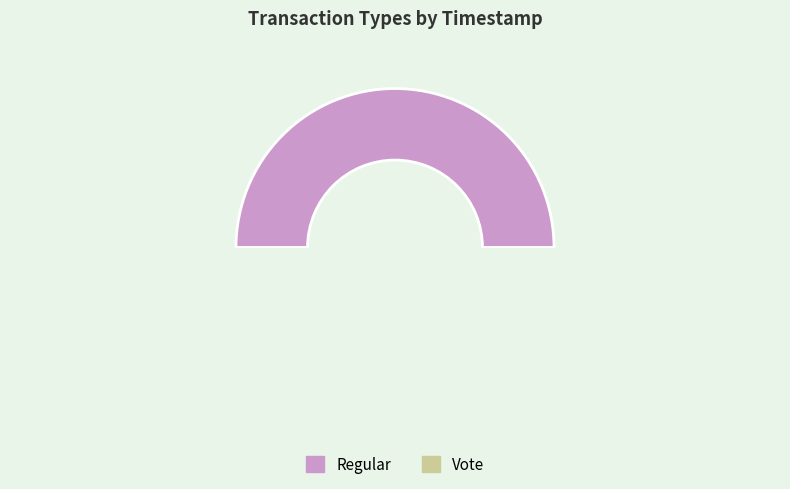

True or false: Regular accounts for 40% of the total.

False